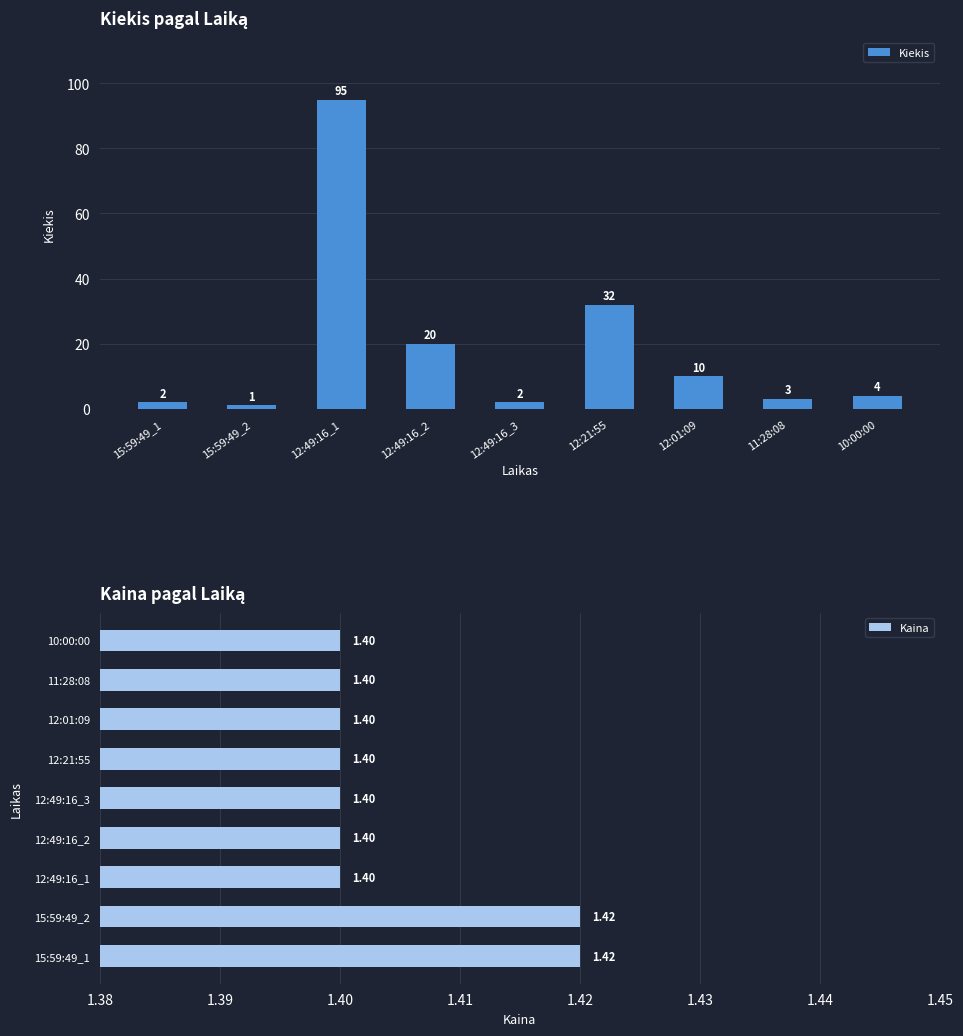

The value of Kiekis at 12:01:09 is 14.7. True or false?

False